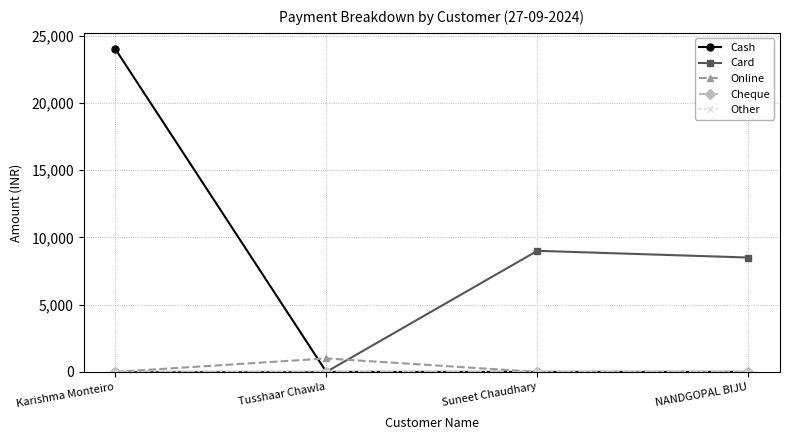

True or false: Other and Cheque cross at least once.

False